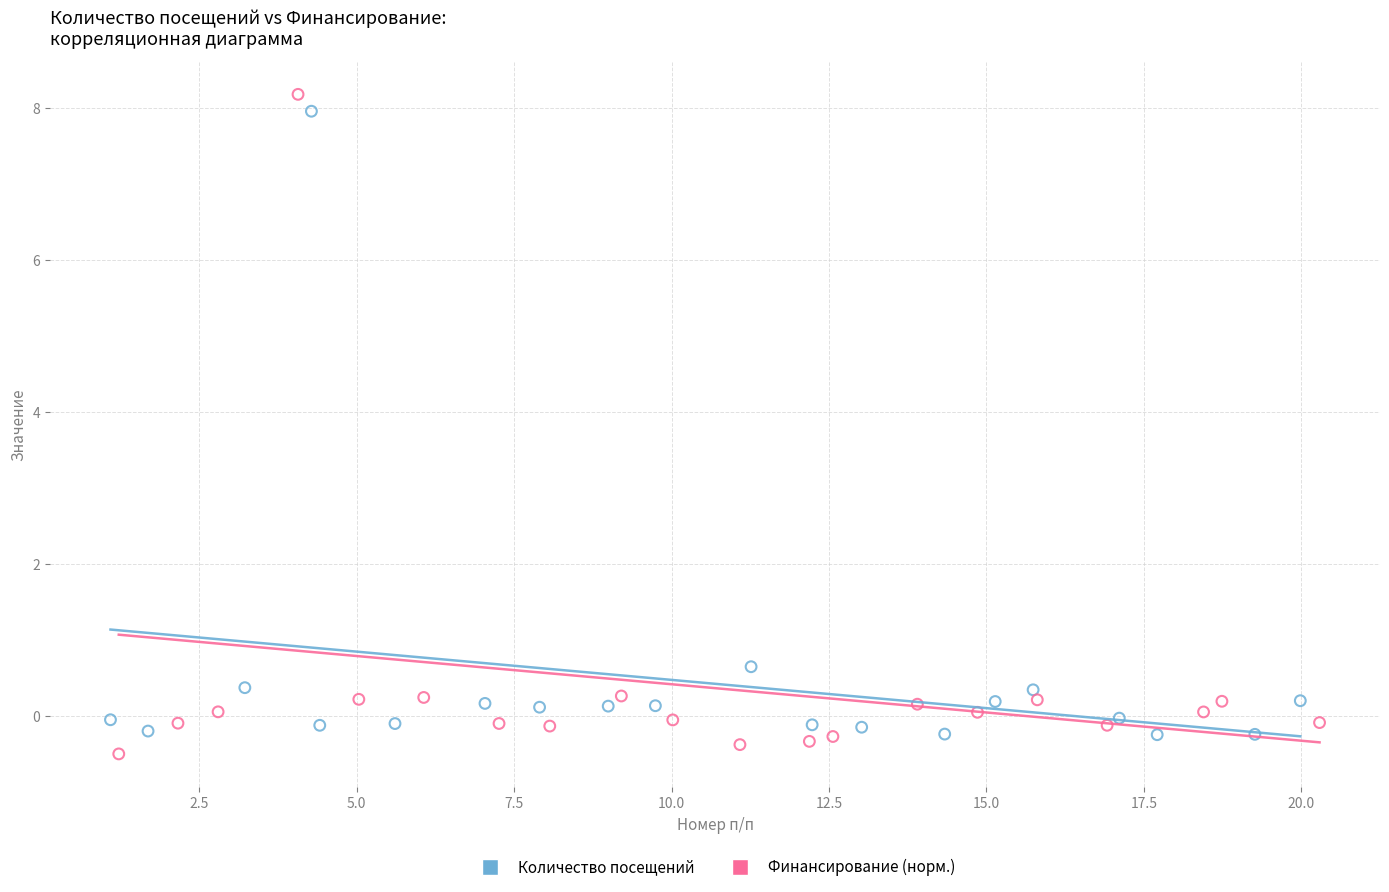

Which series has the largest Y range (max minus min)?

Финансирование (норм.)